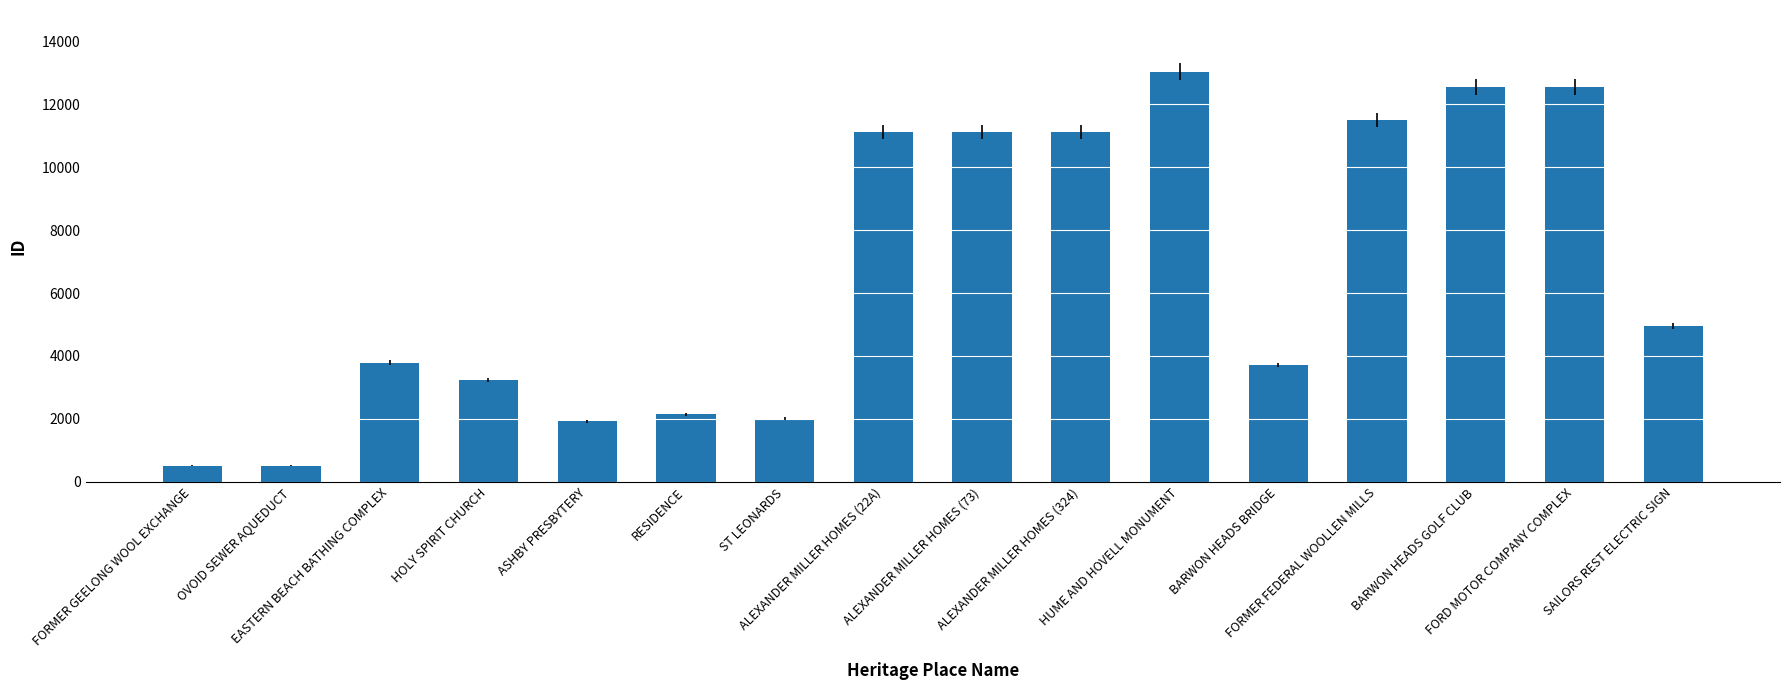

Is it true that the value at FORMER FEDERAL WOOLLEN MILLS is 11489?

True